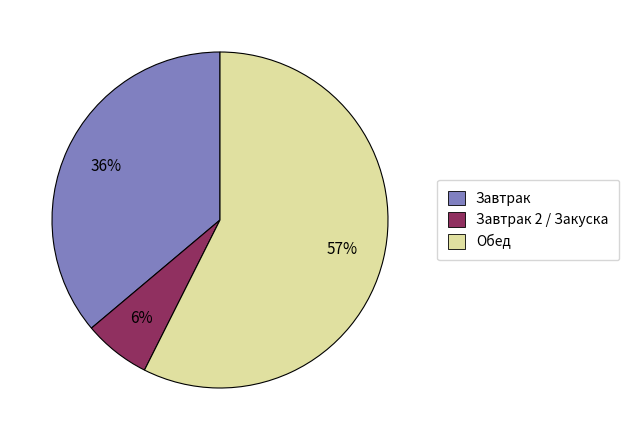

Is there any slice that represents more than half of the pie?

Yes